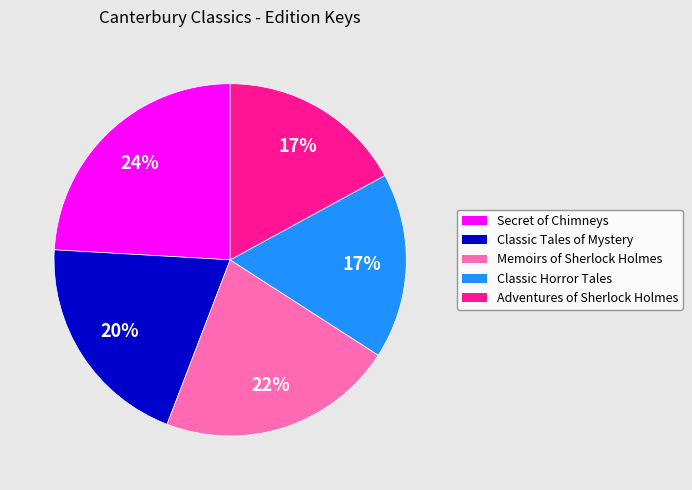

To the nearest percent, what is the difference between the largest and smallest slice percentages?

7%